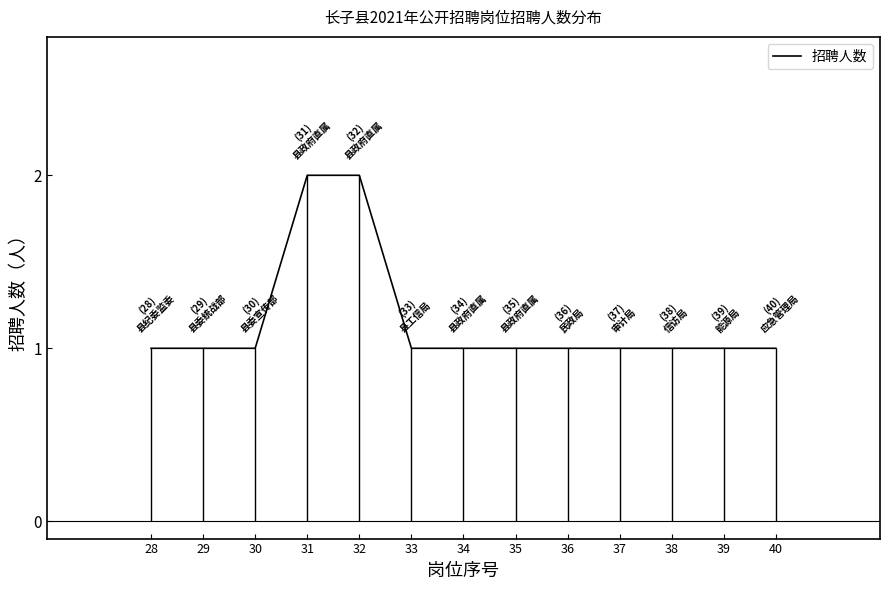

At which category does the chart reach its peak across all series?

31